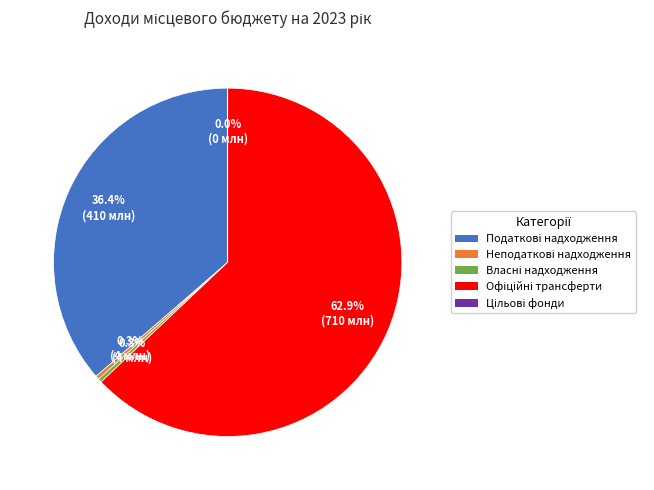

Is there any slice that represents more than half of the pie?

Yes